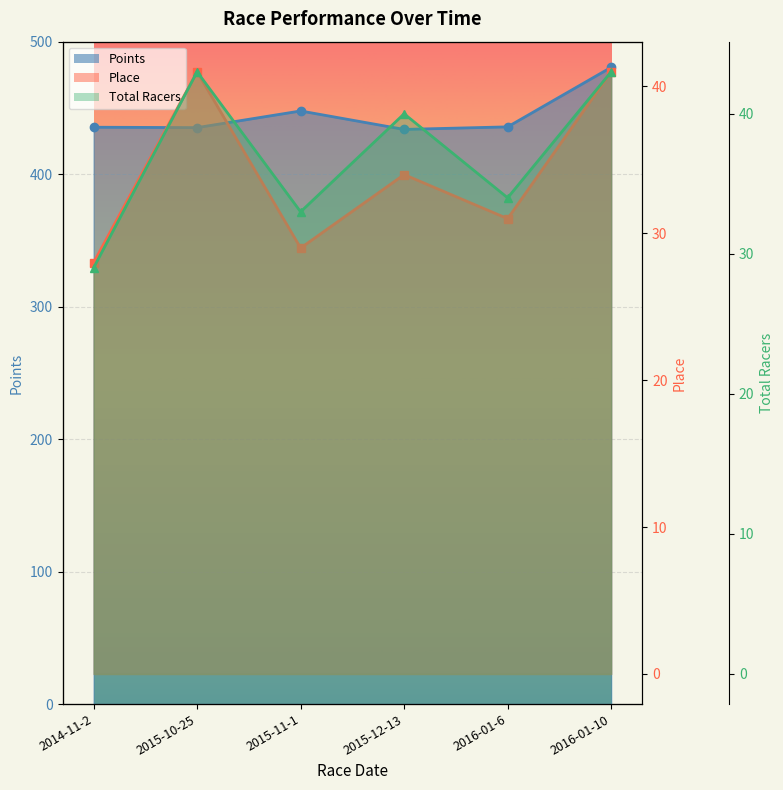

Which series has the largest range (max minus min)?

Points